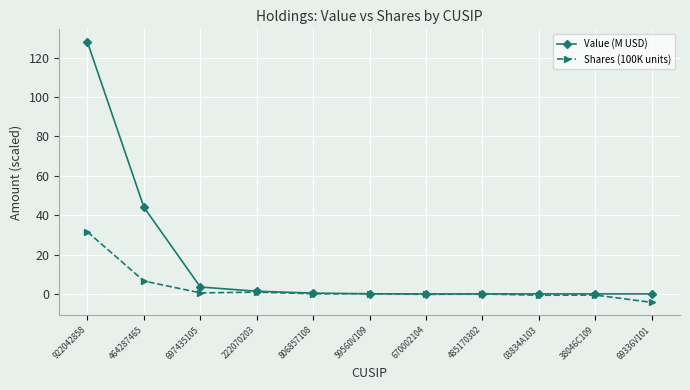

What are all the series names shown in the legend?

Value (M USD), Shares (100K units)